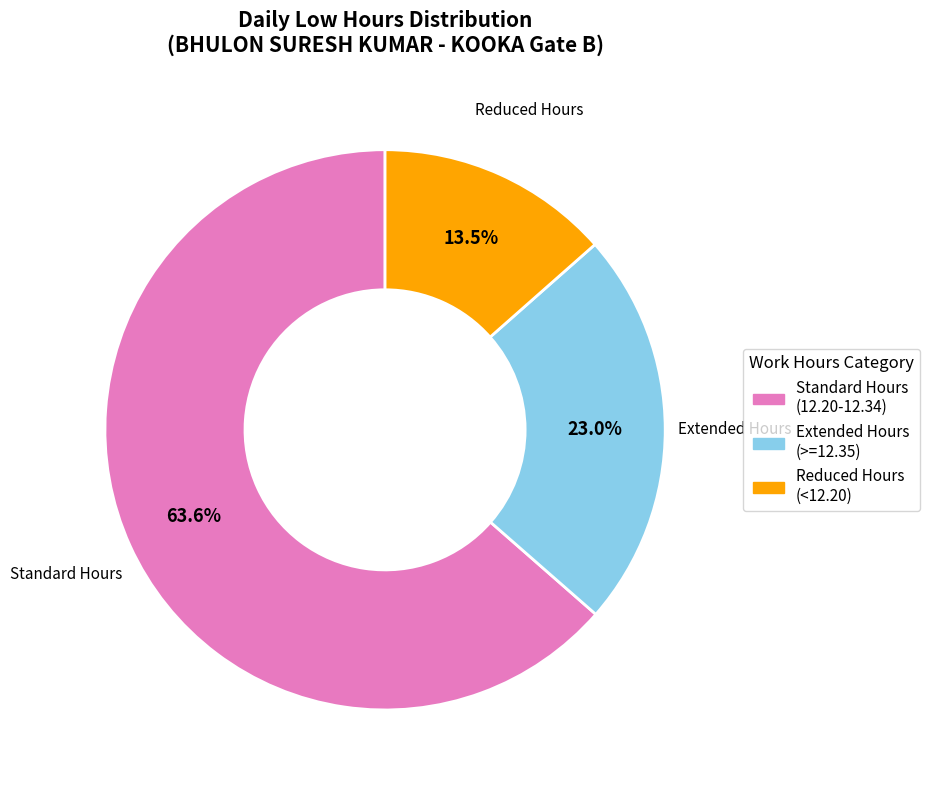

Is there a majority slice in this chart?

Yes